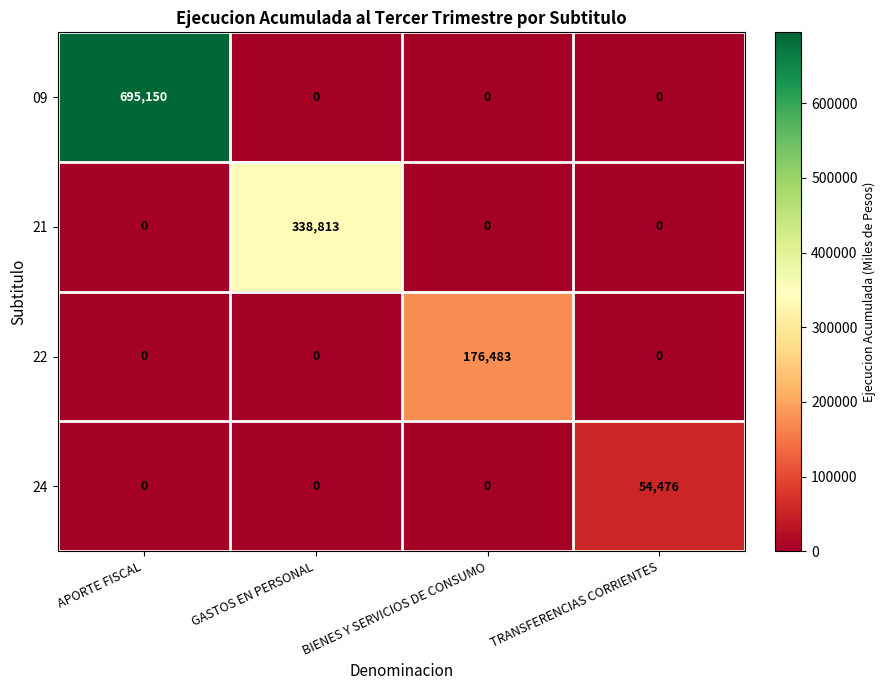

What is the difference between the maximum and minimum values in the 21 series?

338813